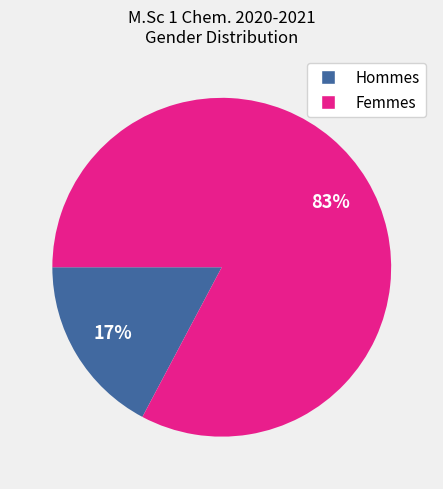

To the nearest percent, what is the average slice percentage?

50%